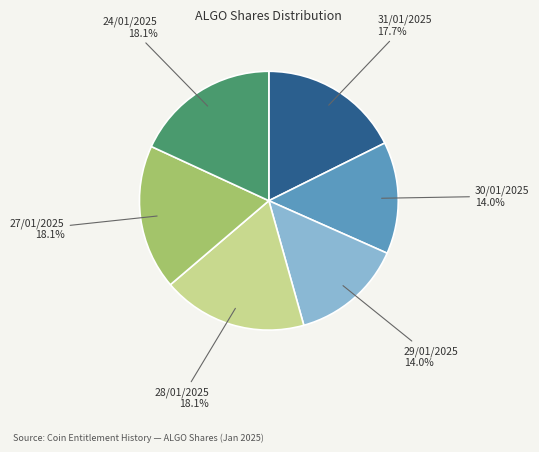

Is 30/01/2025 the majority of the pie?

No